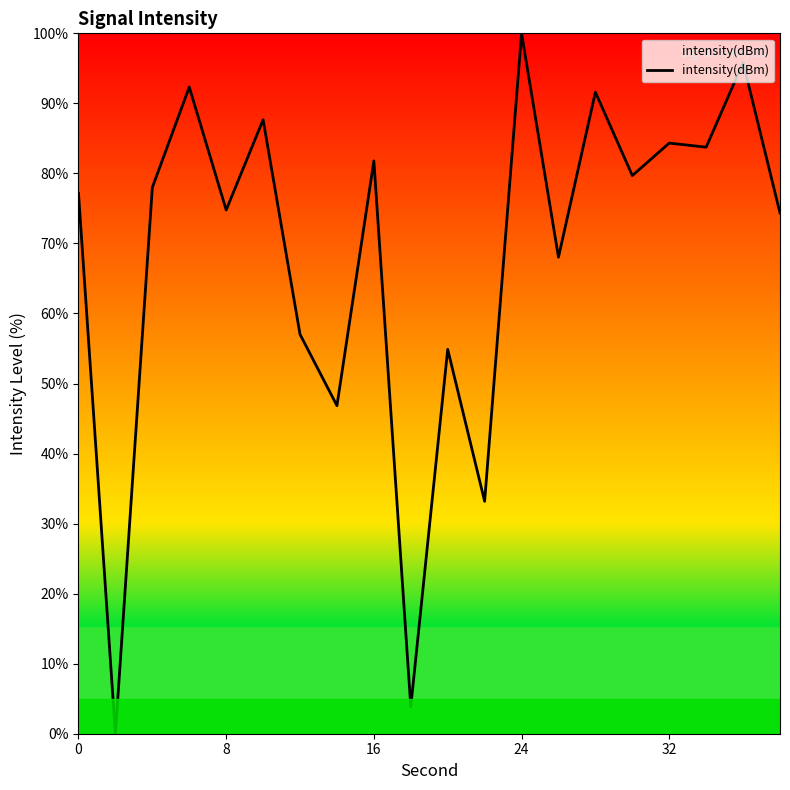

True or false: the data has more than 2 interior local peaks.

True